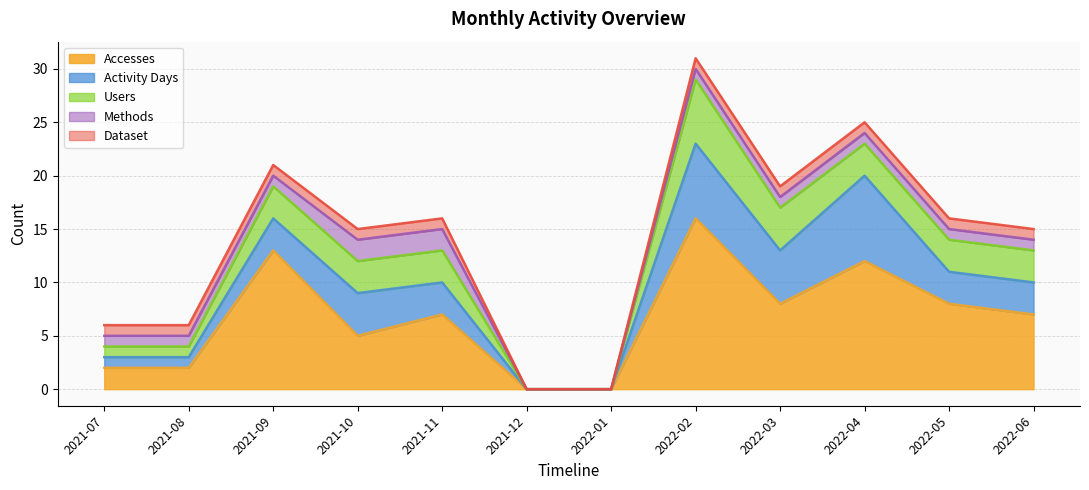

What is the label of the 10th point from the left?

2022-04